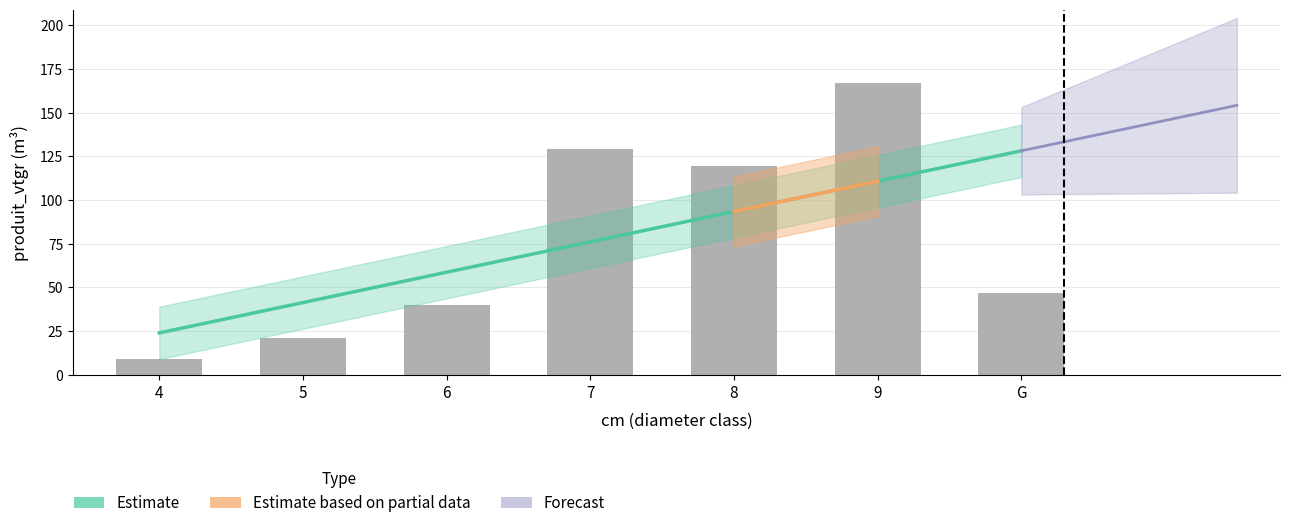

What is the difference between the maximum and minimum values?

158.3